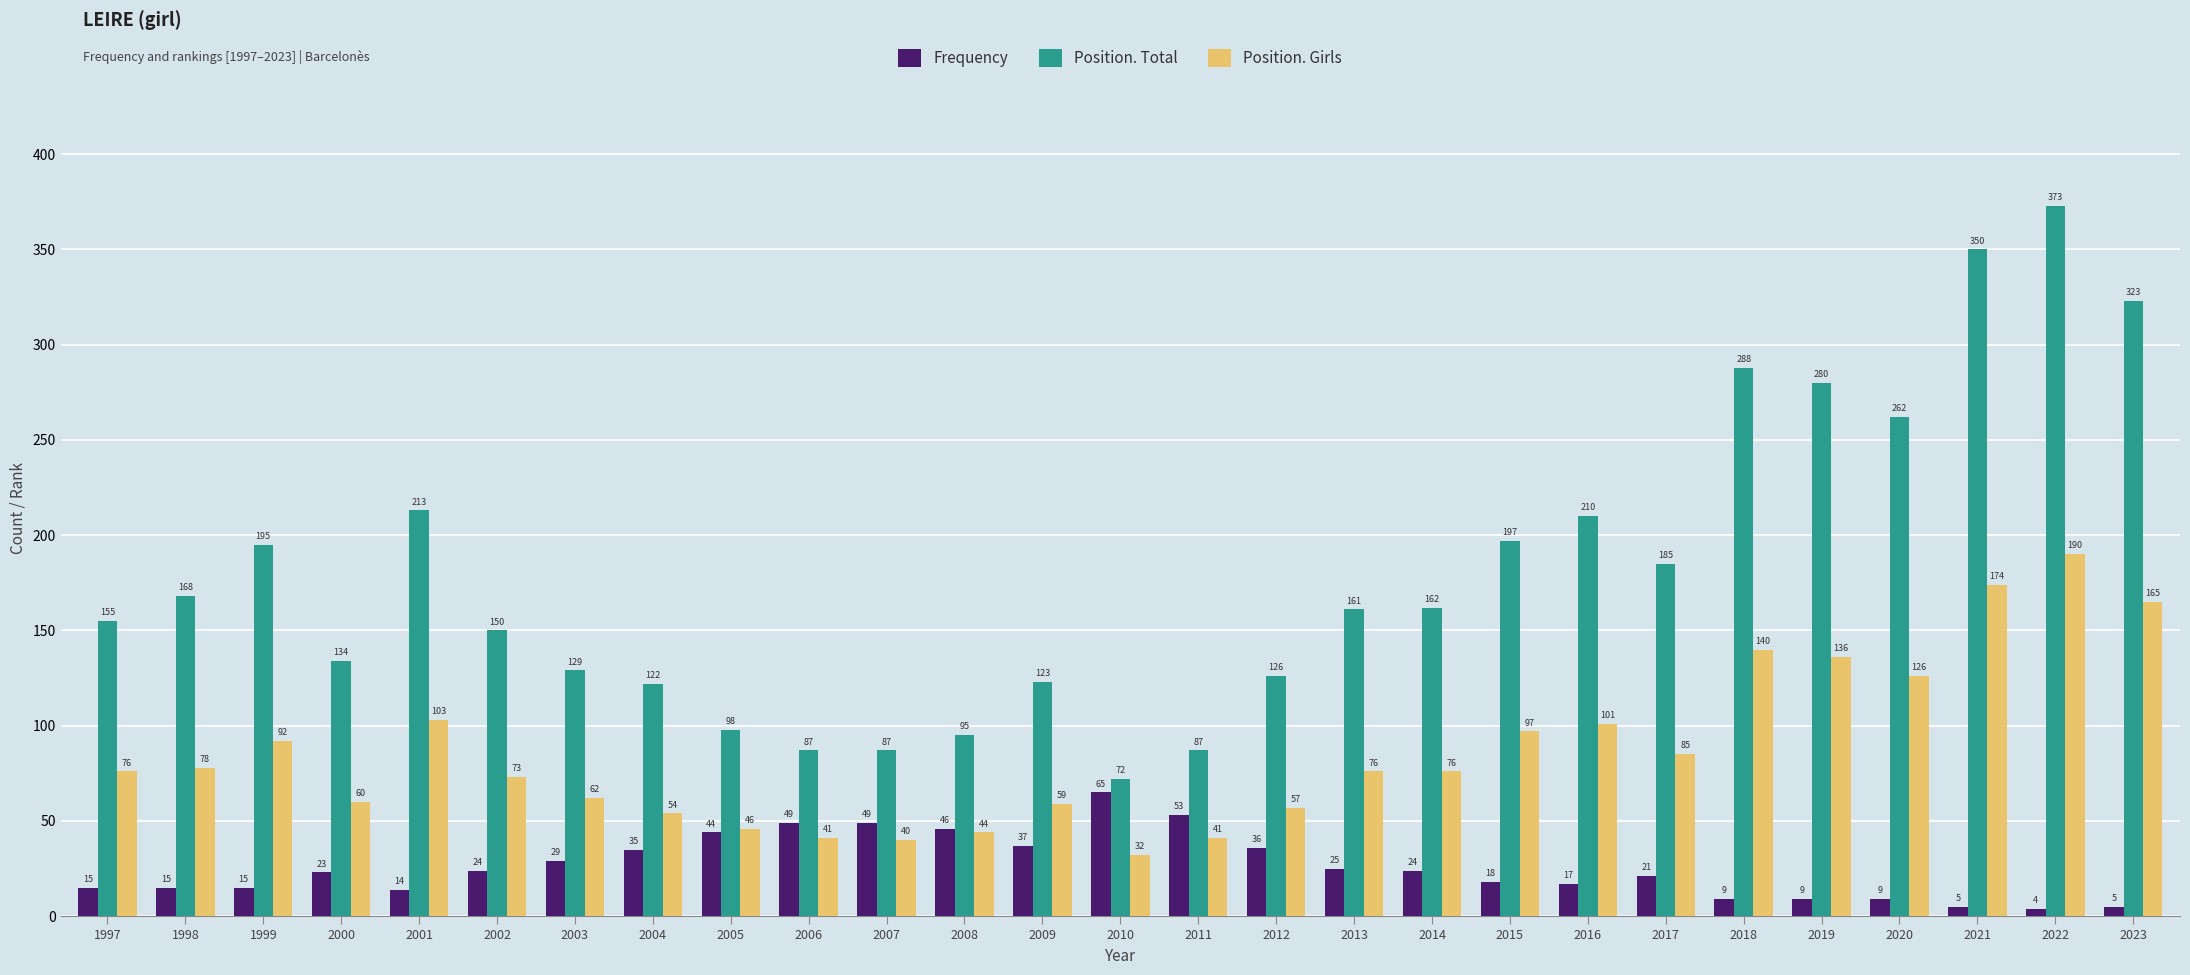

At 2010, list the series in order from largest to smallest.

Position. Total, Frequency, Position. Girls